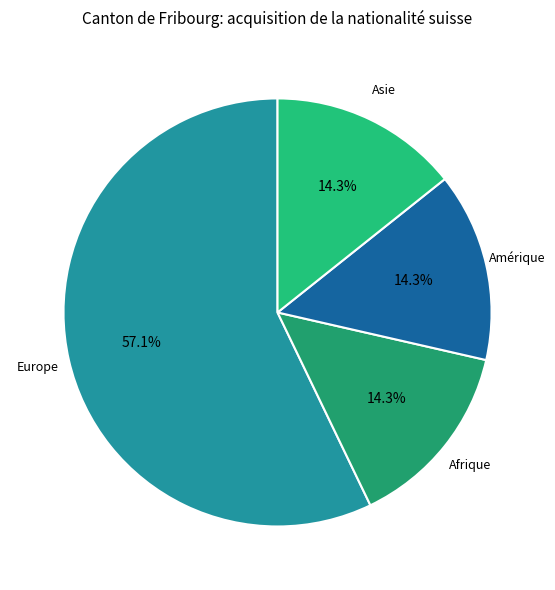

How many slices are in this pie chart?

4